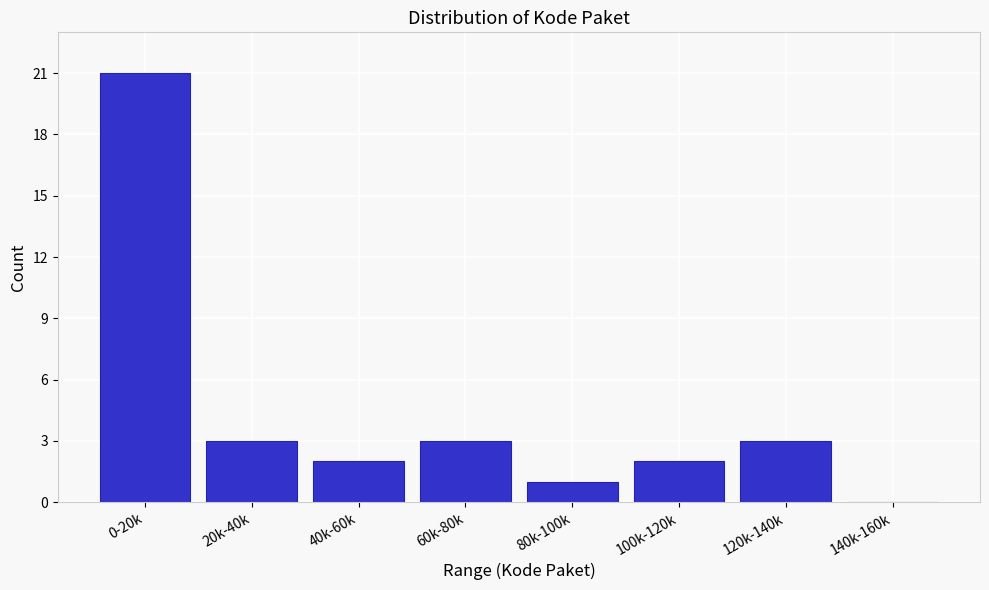

Reading right to left, extract all data points from this chart.

140k-160k=0	120k-140k=3	100k-120k=2	80k-100k=1	60k-80k=3	40k-60k=2	20k-40k=3	0-20k=21